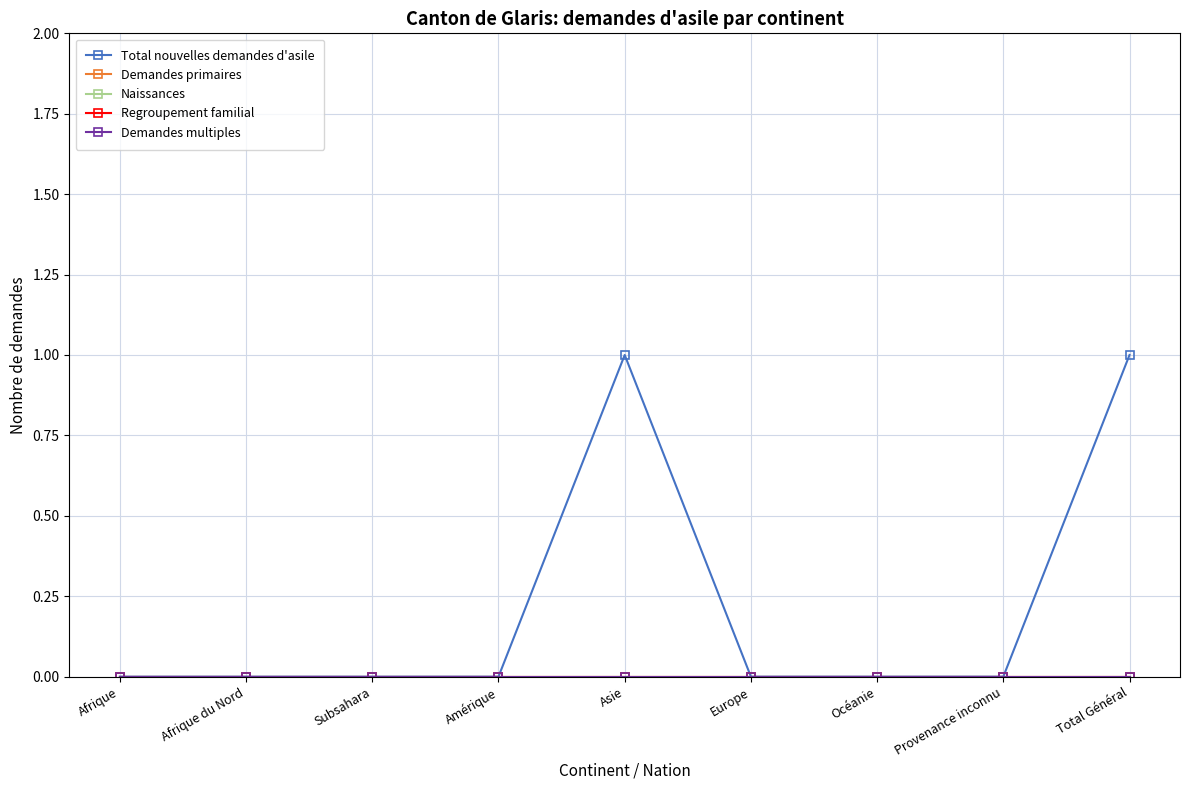

Which has a higher value, Océanie or Afrique du Nord?

Océanie